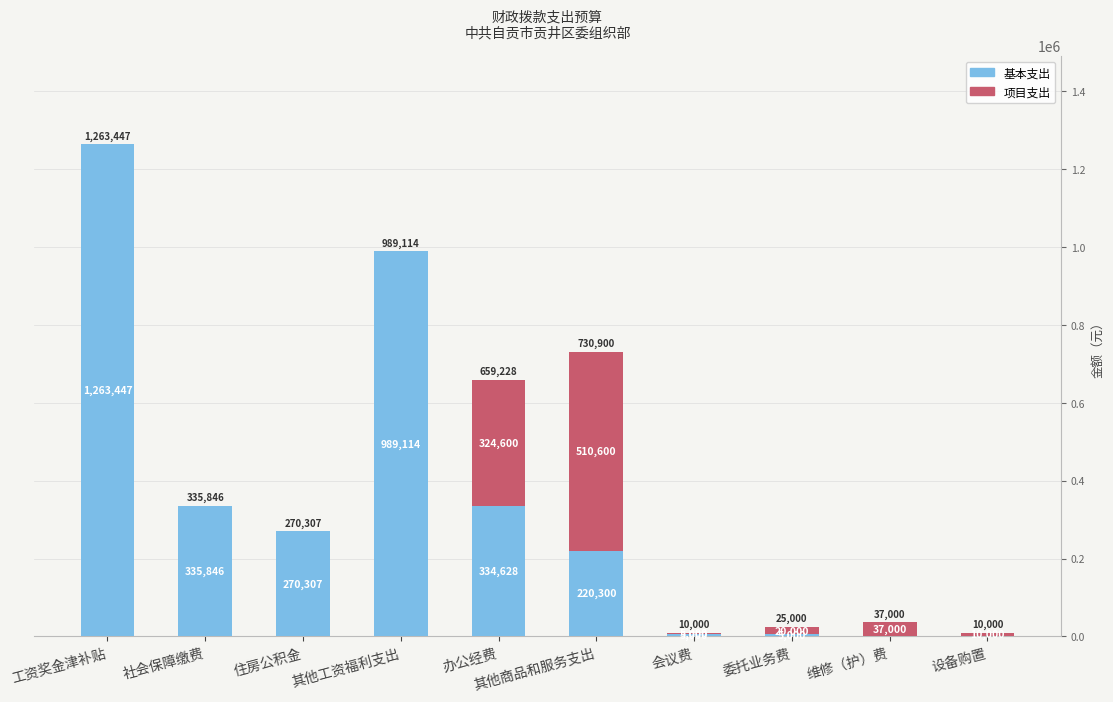

Which category has the highest value in the 基本支出 series?

工资奖金津补贴